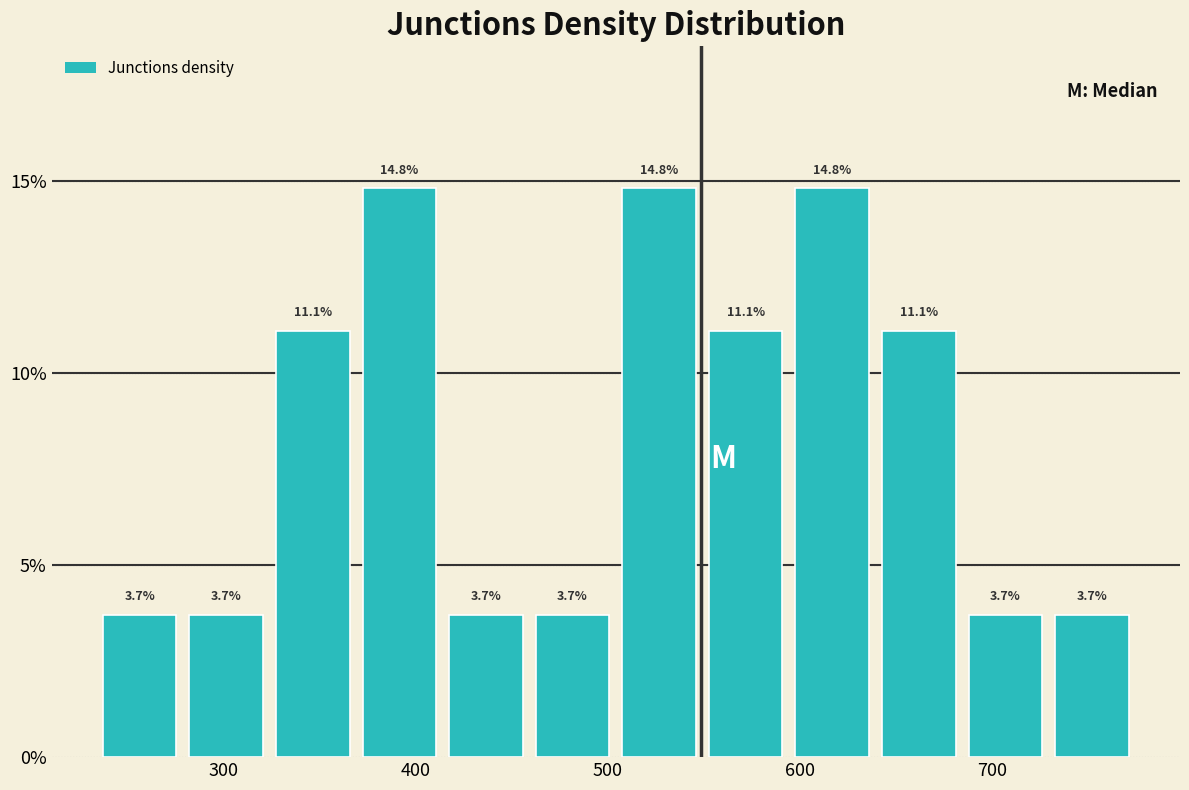

What is the height of the bar covering 640 to 680 on the x-axis? The bar edges are not printed on the chart, so give them approximately, as read against the axis.

11.1